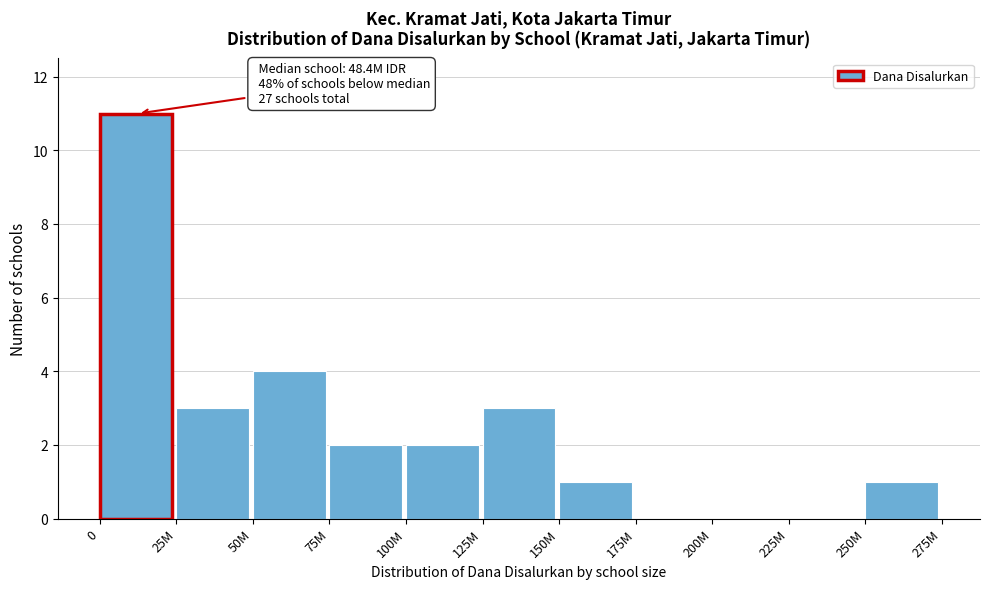

Reading left to right, what are all the values shown in this chart?

0=11	25M=3	50M=4	75M=2	100M=2	125M=3	150M=1	175M=0	200M=0	225M=0	250M=1